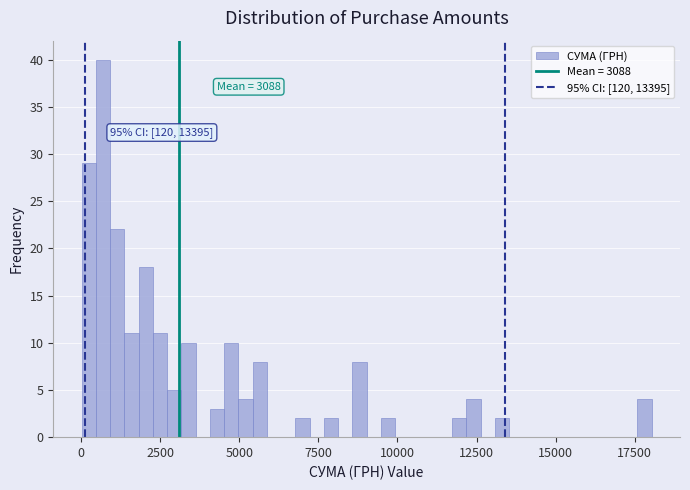

Around what value on the x-axis is the tallest bar? Give the approximate position of its centre, as read against the axis.

500